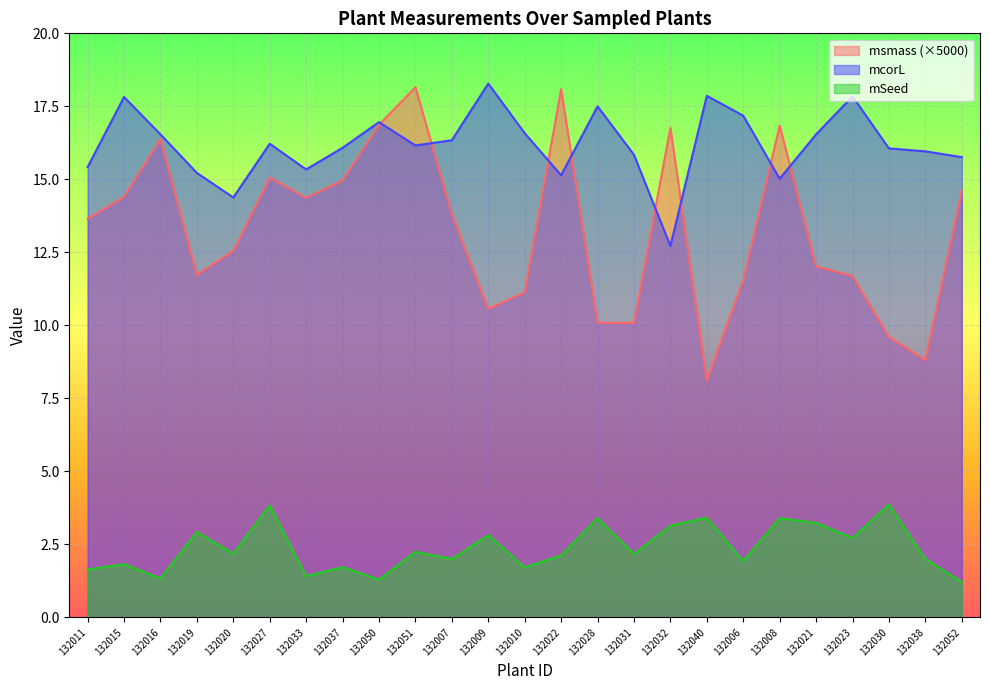

Reading left to right, list all the values displayed in this chart.

msmass: 13.6	14.4	16.4	11.7	12.6	15.1	14.4	15.0	16.9	18.2	13.8	10.6	11.1	18.1	10.1	10.1	16.8	8.1	11.5	16.8	12.0	11.7	9.6	8.8	14.6
mcorL: 15.4	17.8	16.5	15.2	14.4	16.2	15.3	16.1	17.0	16.2	16.3	18.3	16.6	15.1	17.5	15.8	12.7	17.9	17.2	15.0	16.5	17.8	16.1	16.0	15.8
mSeed: 1.6	1.8	1.3	2.9	2.2	3.8	1.4	1.7	1.3	2.2	2.0	2.8	1.7	2.1	3.4	2.2	3.1	3.4	1.9	3.4	3.2	2.7	3.9	2.0	1.2